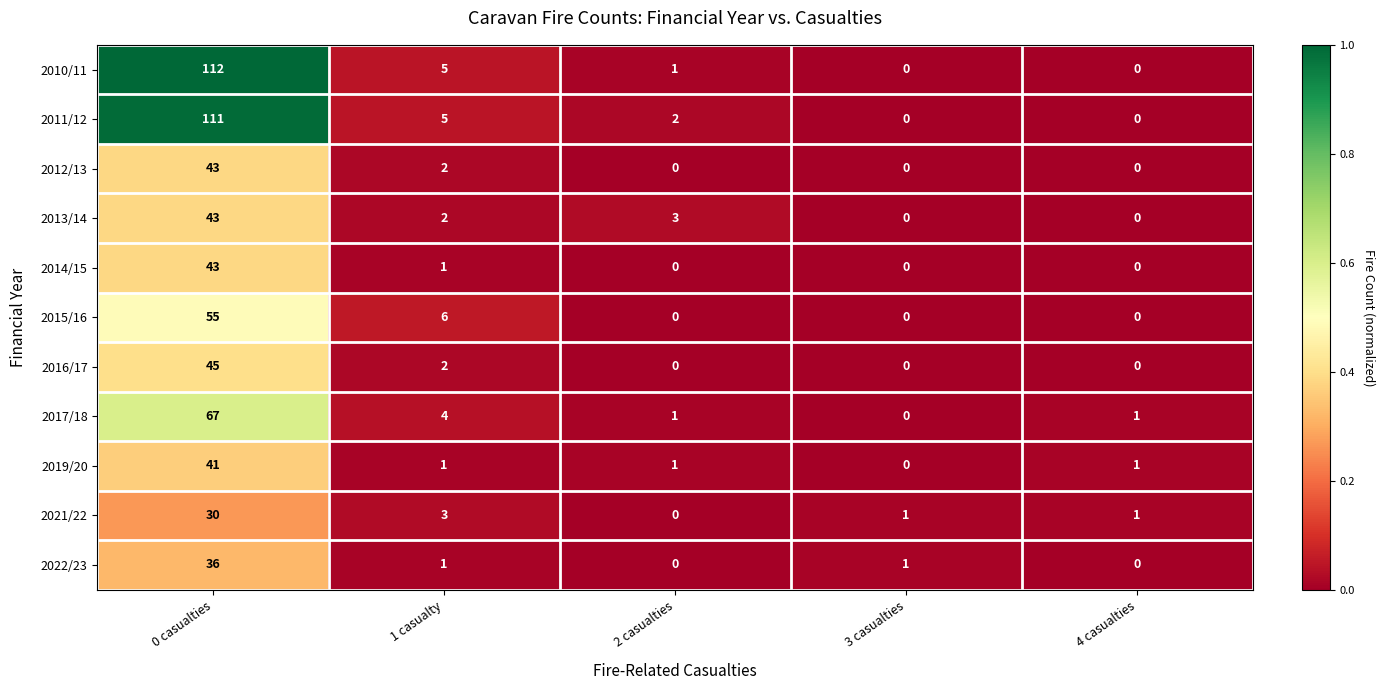

Is the value of 2014/15 at 0 casualties greater than the value of 2019/20 at 4 casualties?

Yes